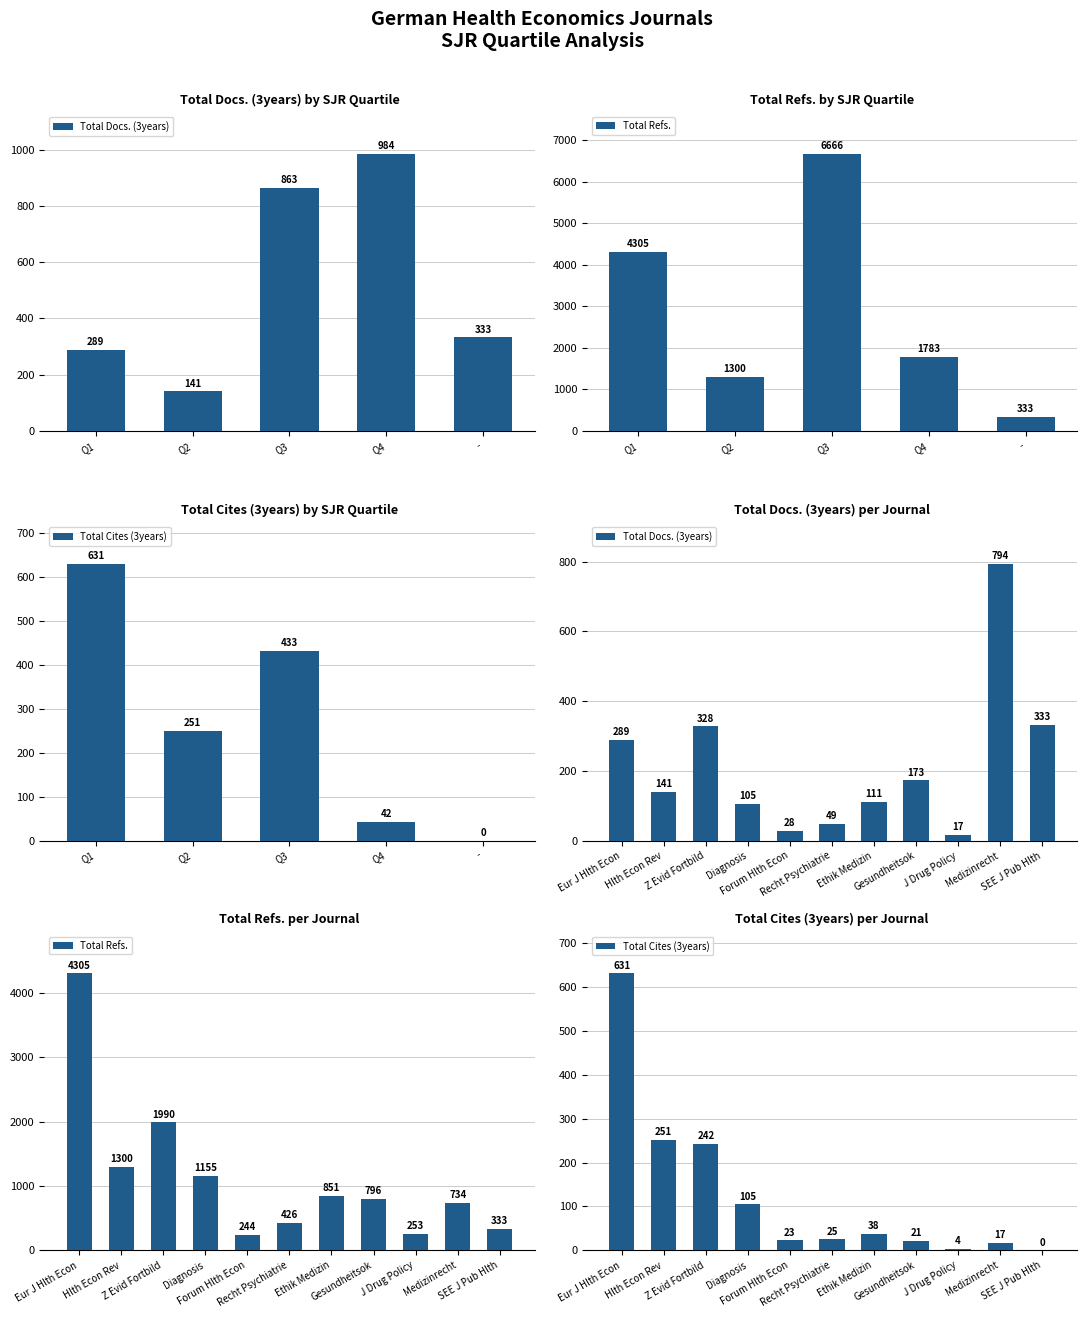

Which series has the widest spread of values?

Total Refs.